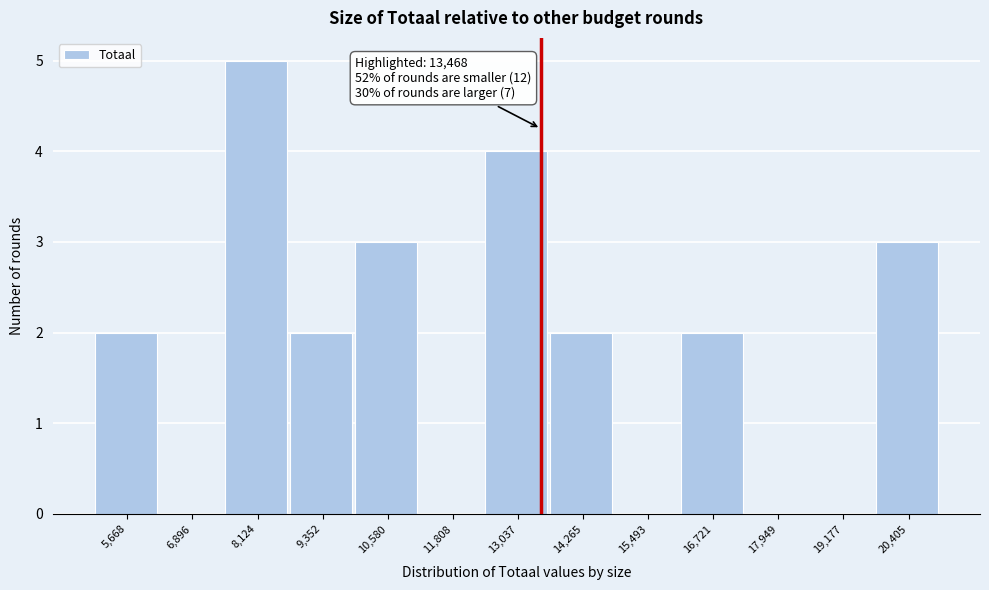

Which range on the x-axis has the tallest bar?

7600 to 8800